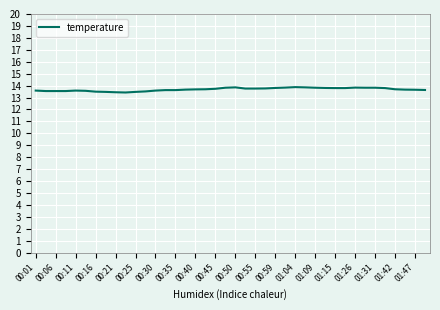

What is the greatest value displayed?

13.9